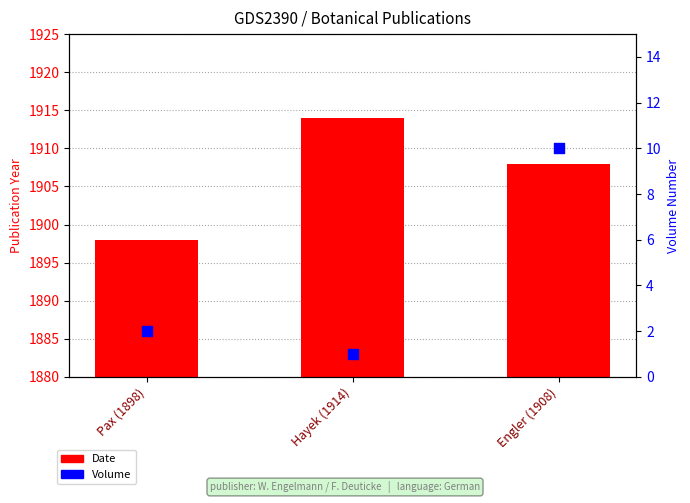

Which series has the largest total across all categories?

Date